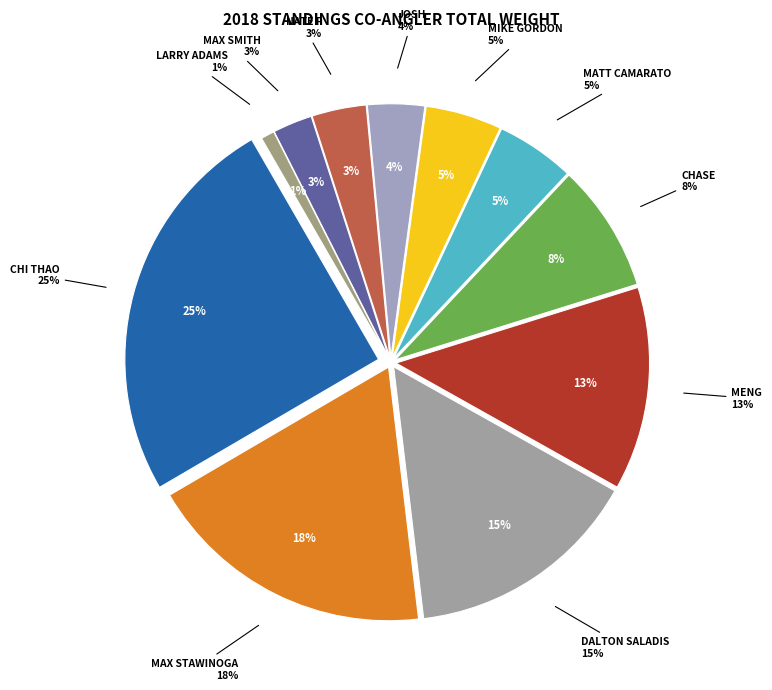

The CHI THAO slice represents 25% of the pie. True or false?

True